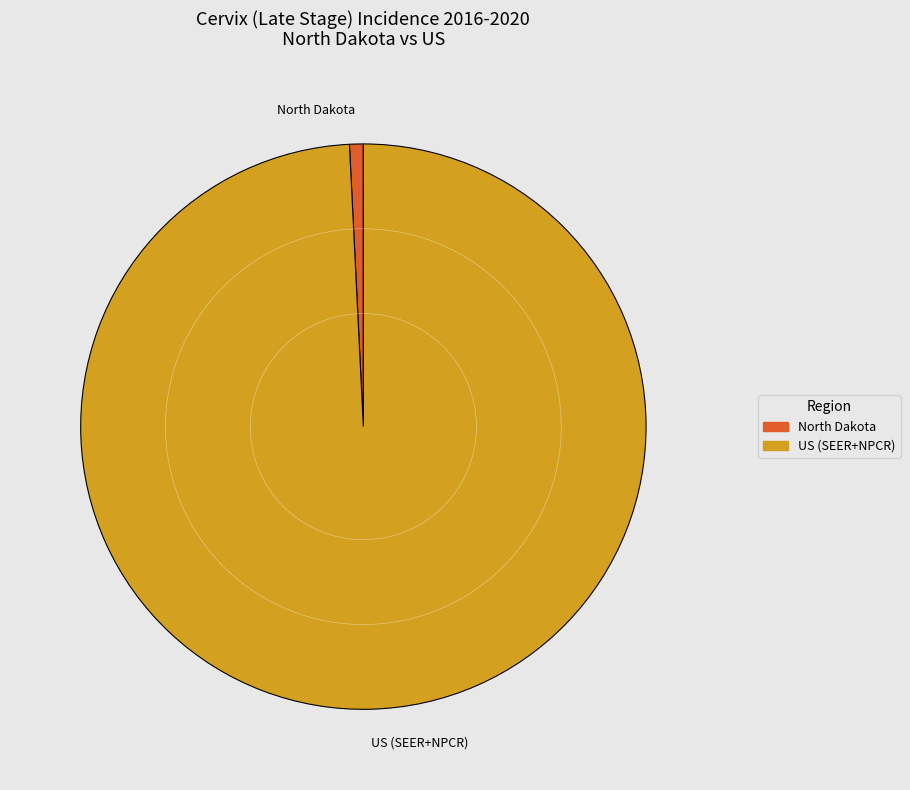

What is the ratio of the value at US (SEER+NPCR) to the value at North Dakota?

126.2